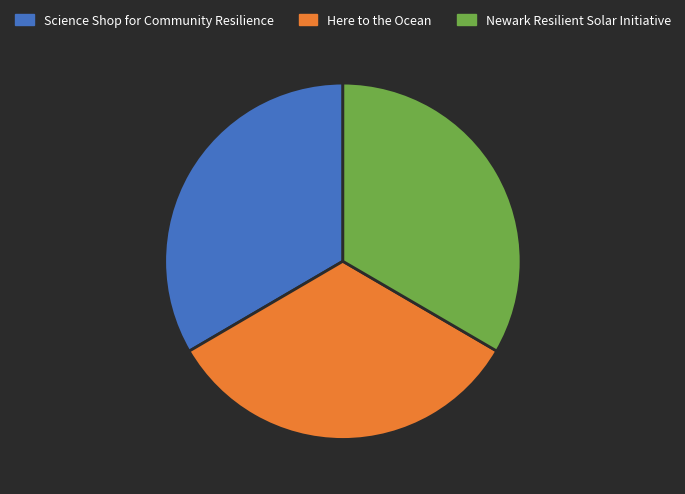

What is the ratio of the value at Newark Resilient Solar Initiative to the value at Here to the Ocean?

1.0